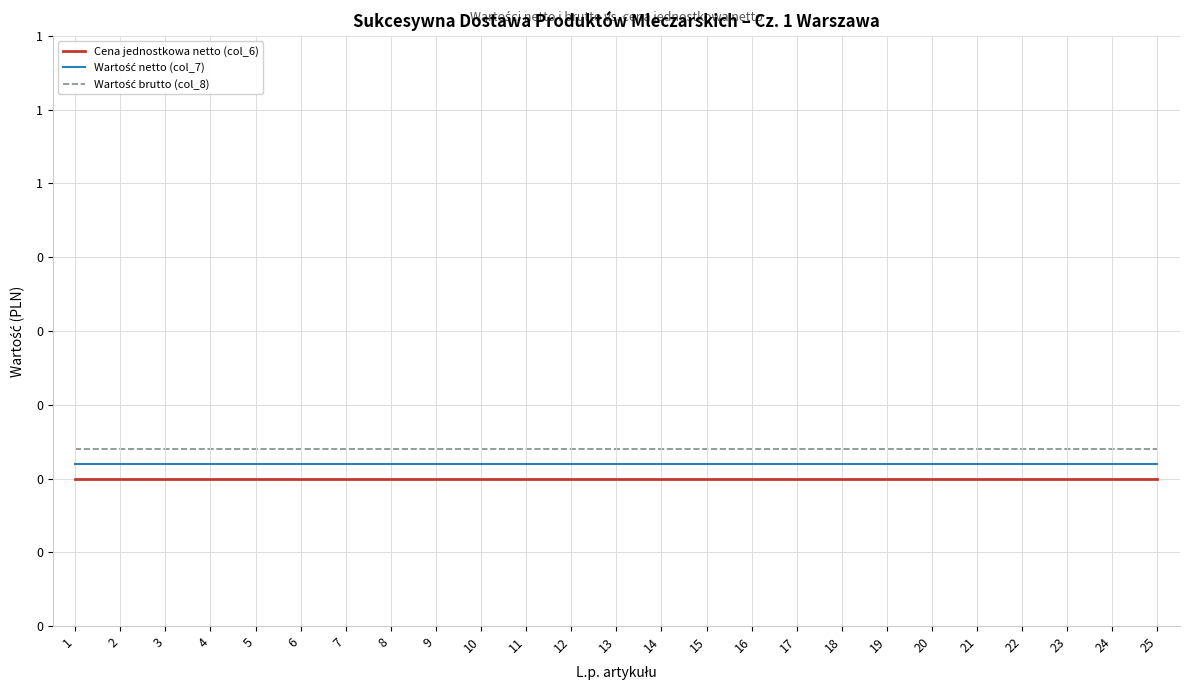

True or false: Cena jednostkowa netto (col_6) and Wartość brutto (col_8) intersect in this chart.

False